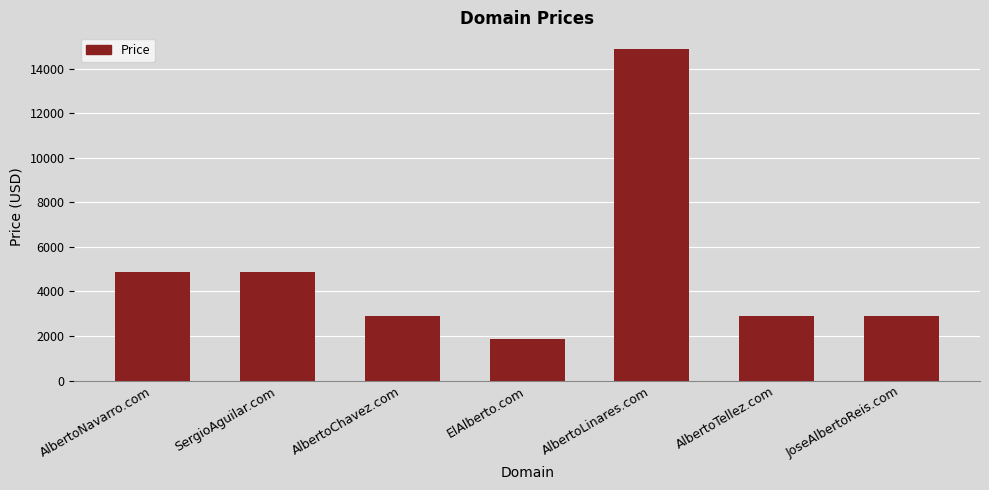

At which category does the chart reach its peak across all series?

AlbertoLinares.com